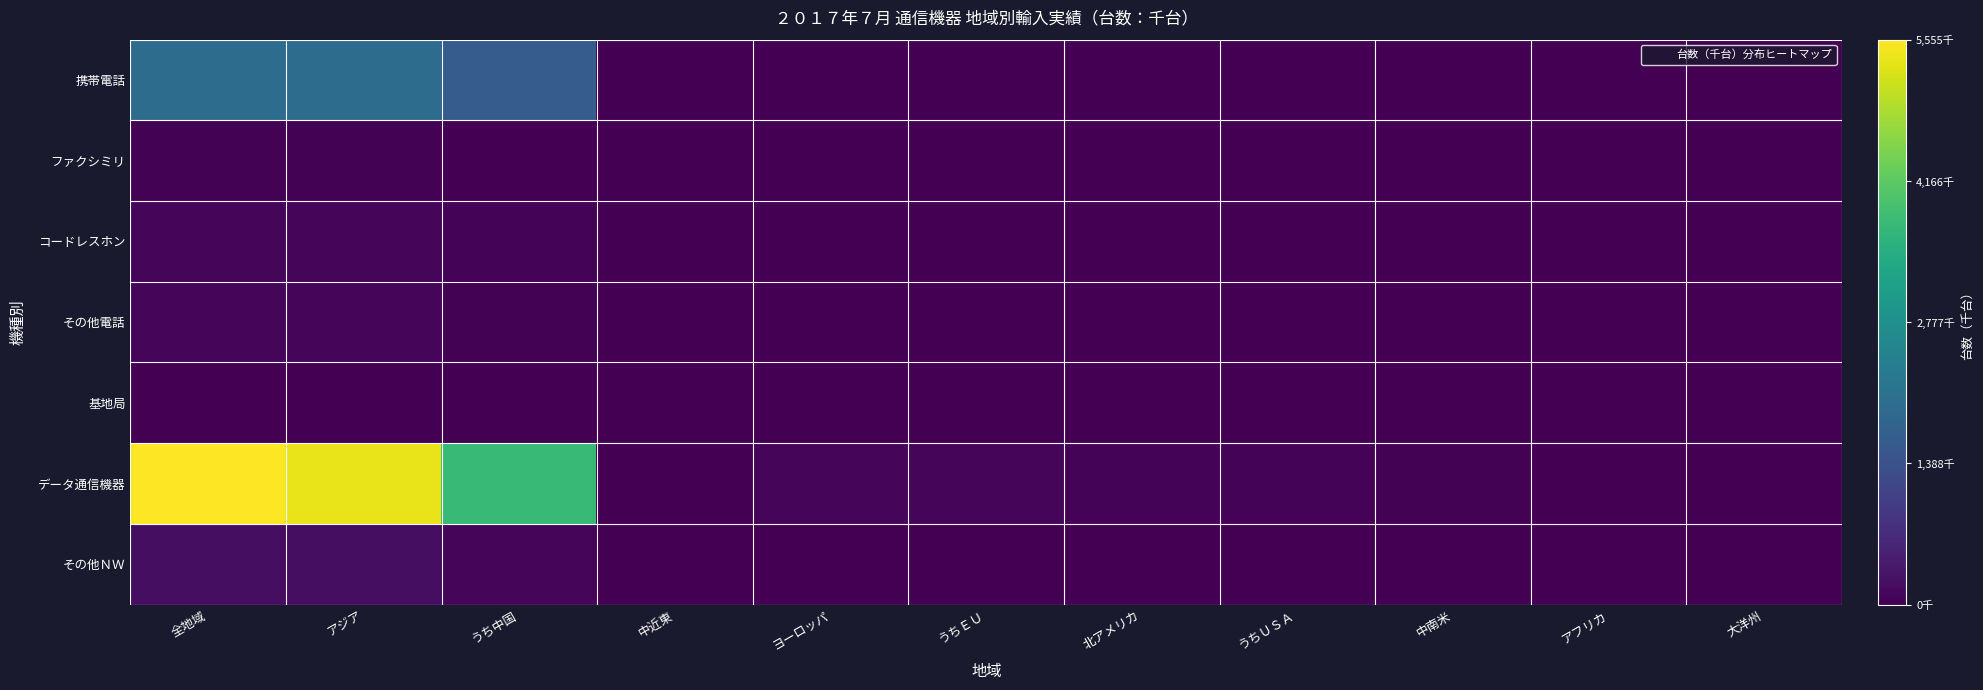

Count the number of categories in the chart.

11